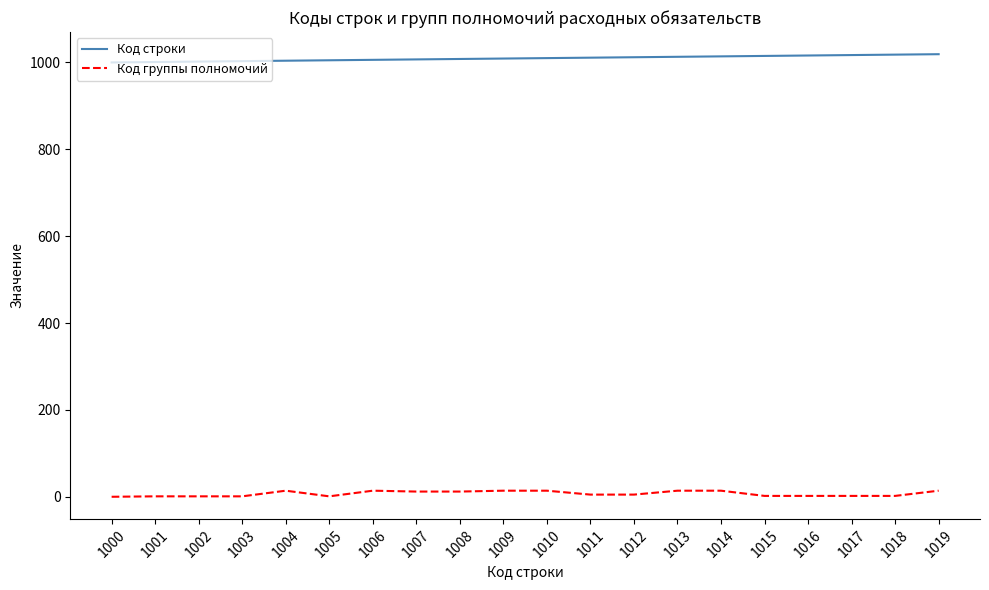

List the series in order of their overall mean, highest first.

Код строки, Код группы полномочий